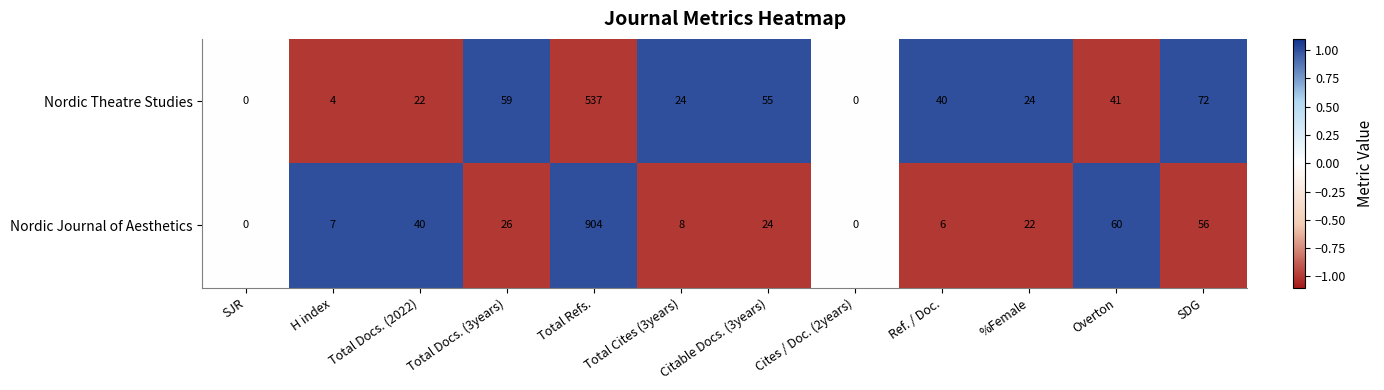

What is the sum of all Nordic Theatre Studies values?

878